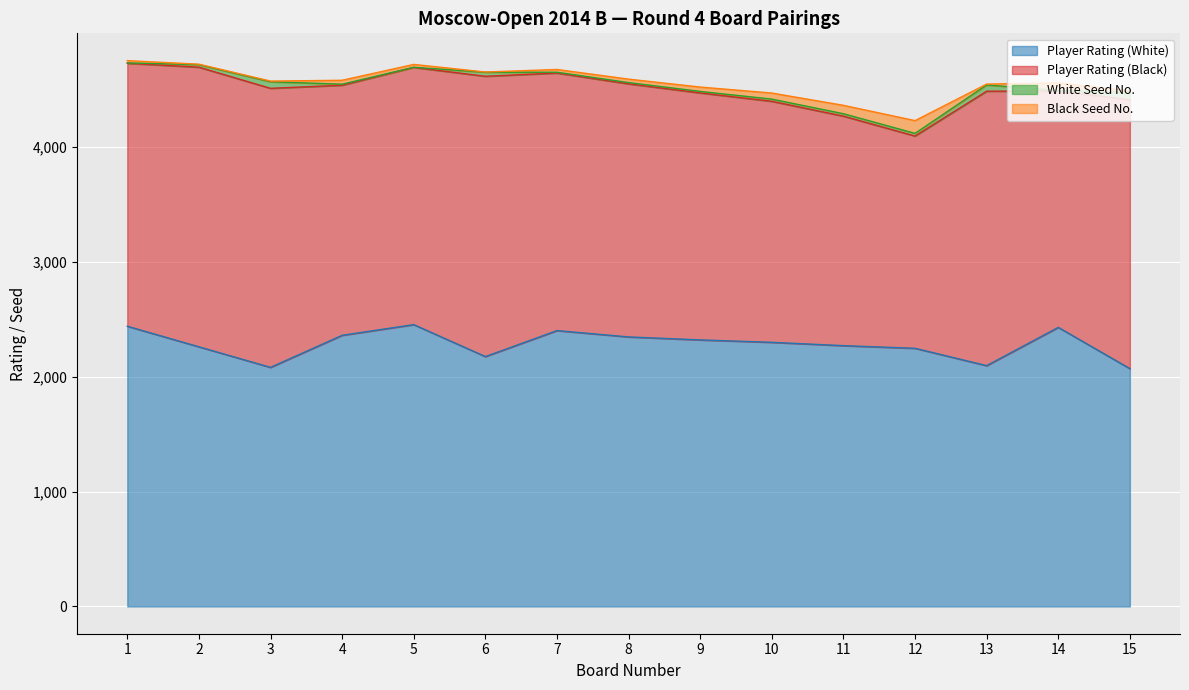

What is the average value of the Player Rating (White) series?

2282